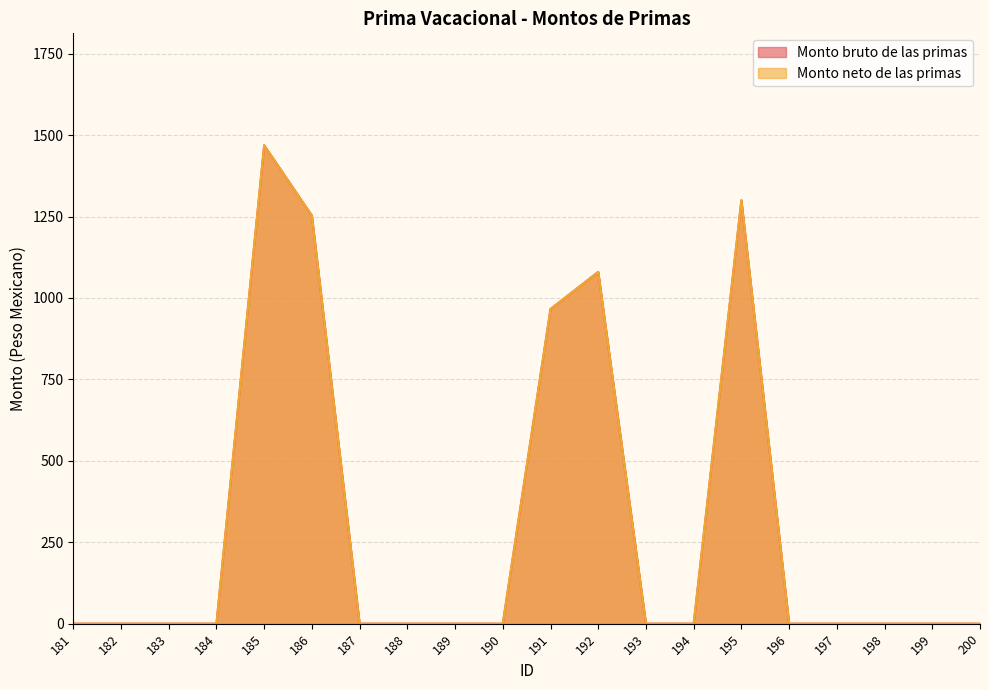

What is the difference between the maximum and minimum values in the Monto neto de las primas series?

1468.8